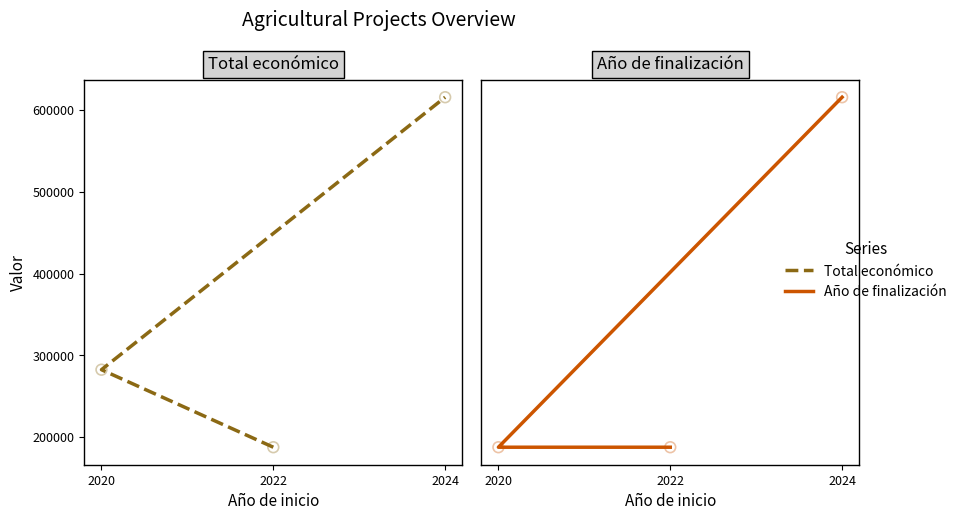

Which series contains the highest Y value?

Total económico